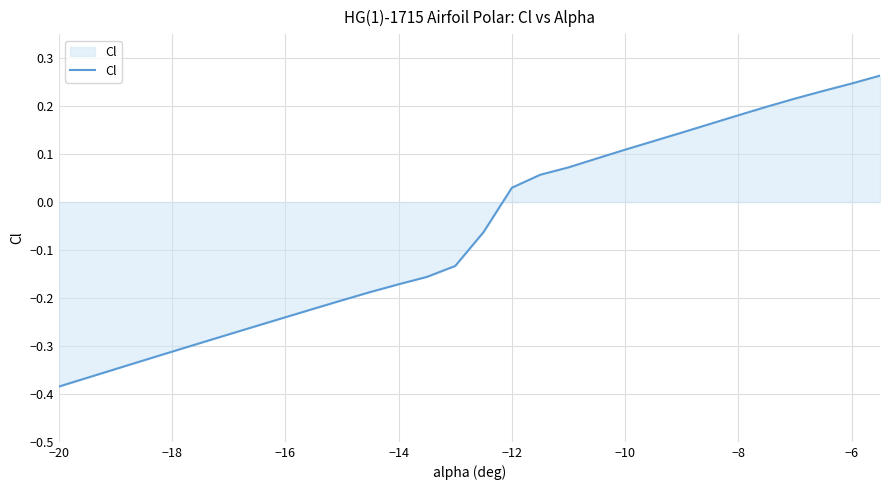

What is the difference between the maximum and minimum values?

0.6